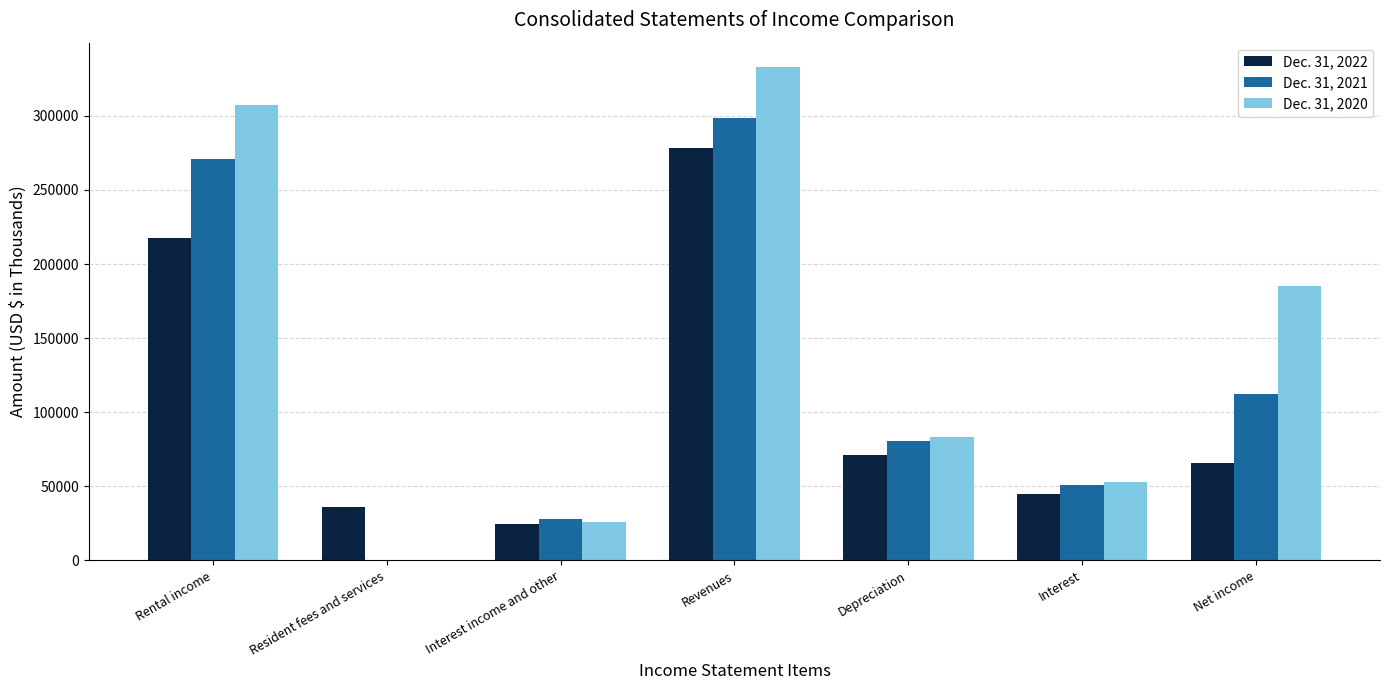

What are all the series names shown in the legend?

Dec. 31, 2022, Dec. 31, 2021, Dec. 31, 2020